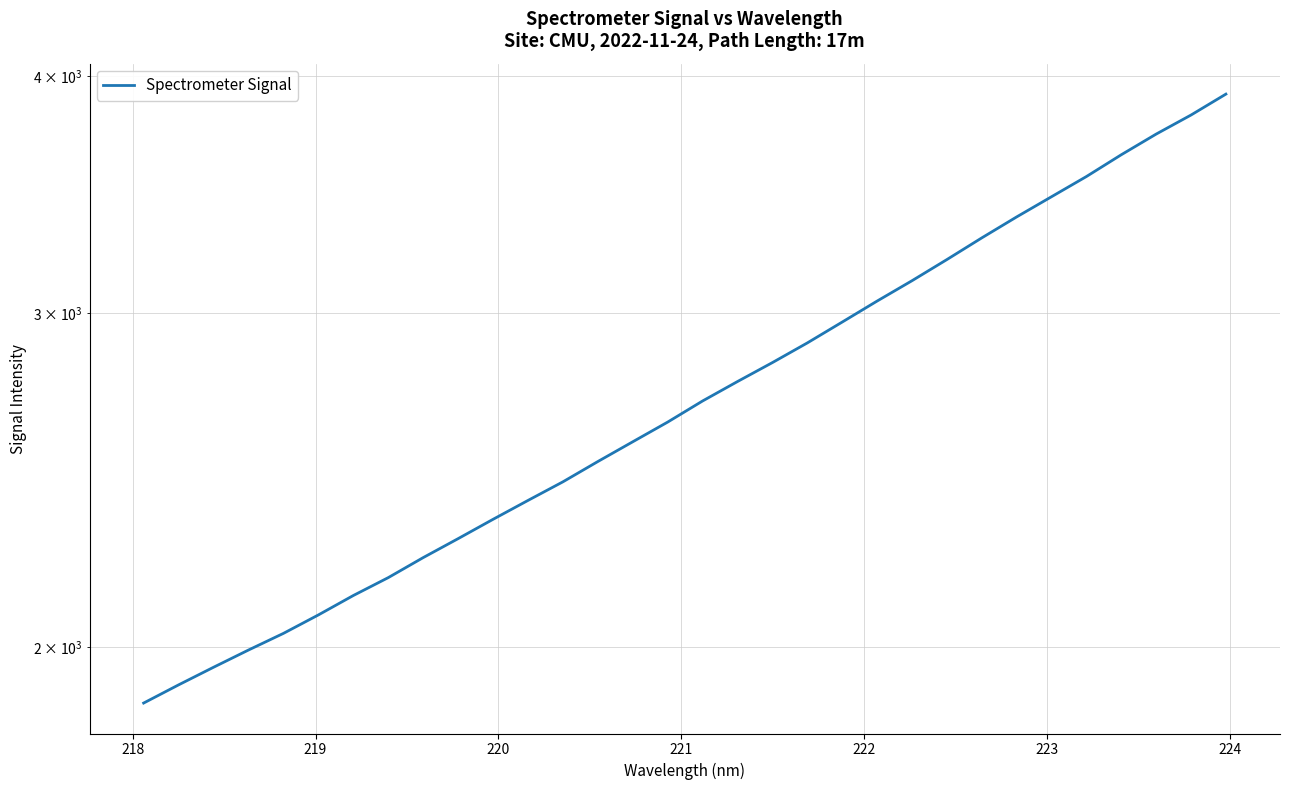

How many data points does each series have?

32